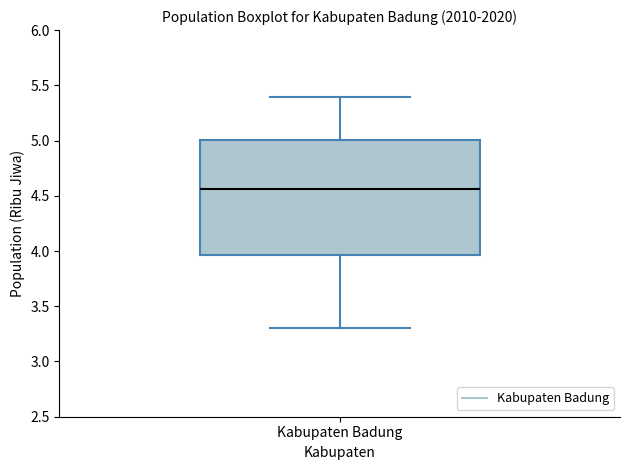

Read this box plot against the y-axis: the position of the median line, the range covered by the box, and the ends of both whiskers. The values are not printed on the chart, so give them approximately, as read against the axis.

median 4.55, box 3.95 to 5.00, whiskers 3.30 to 5.40